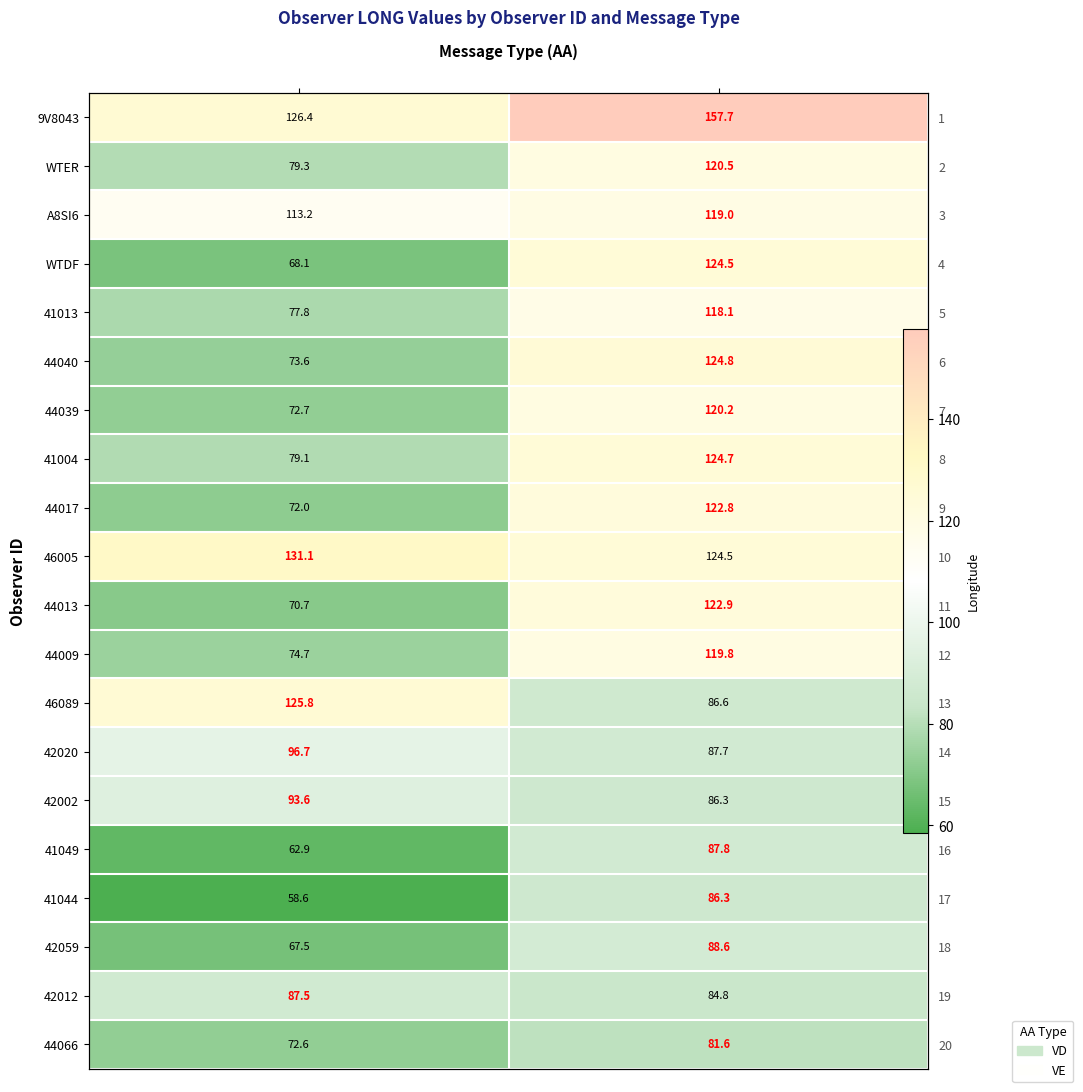

At which label is 44017 closest to 97?

VD